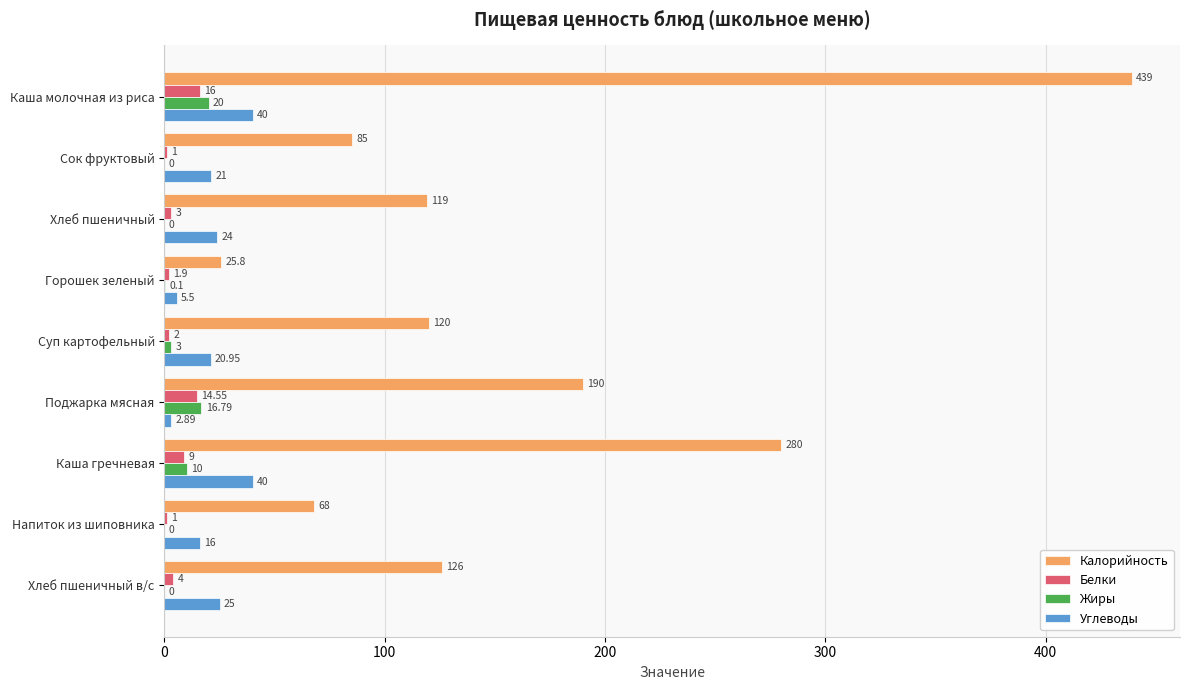

What is the average value of the Жиры series?

5.5